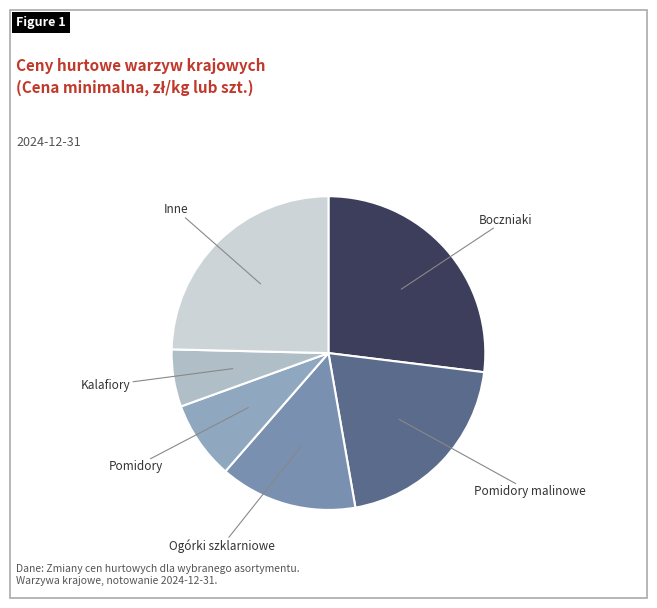

What is the ratio of the value at Pomidory to the value at Inne?

0.3